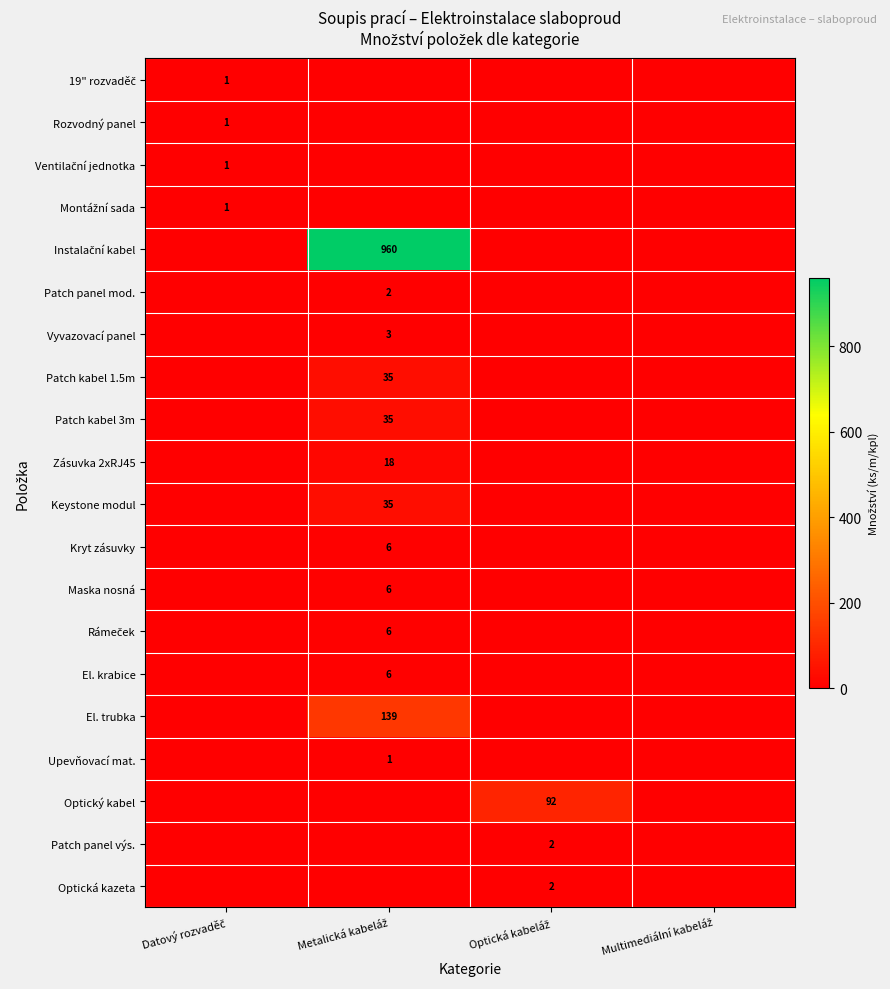

How many data points in Instalační kabel are above 0?

1